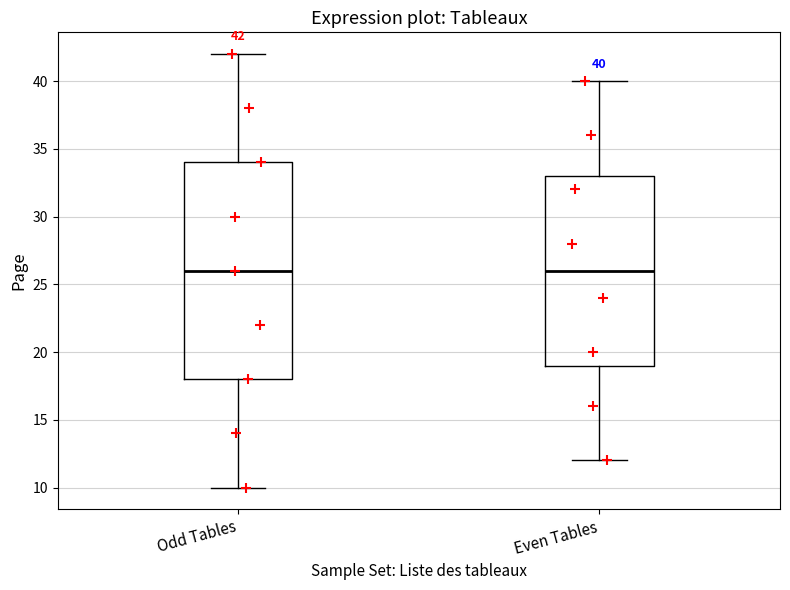

Which box is the tallest, from its lower edge to its upper edge?

Odd Tables